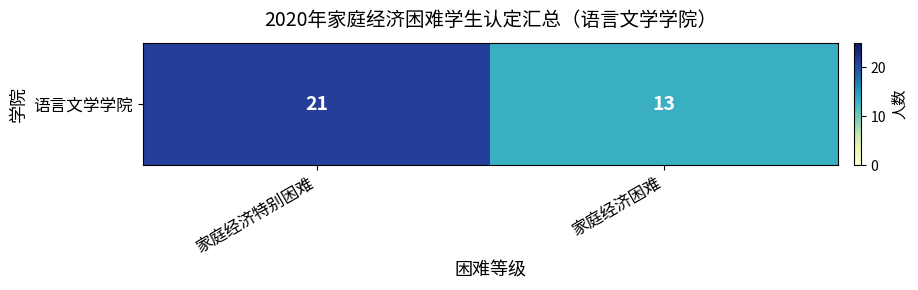

How many values are below 21?

1